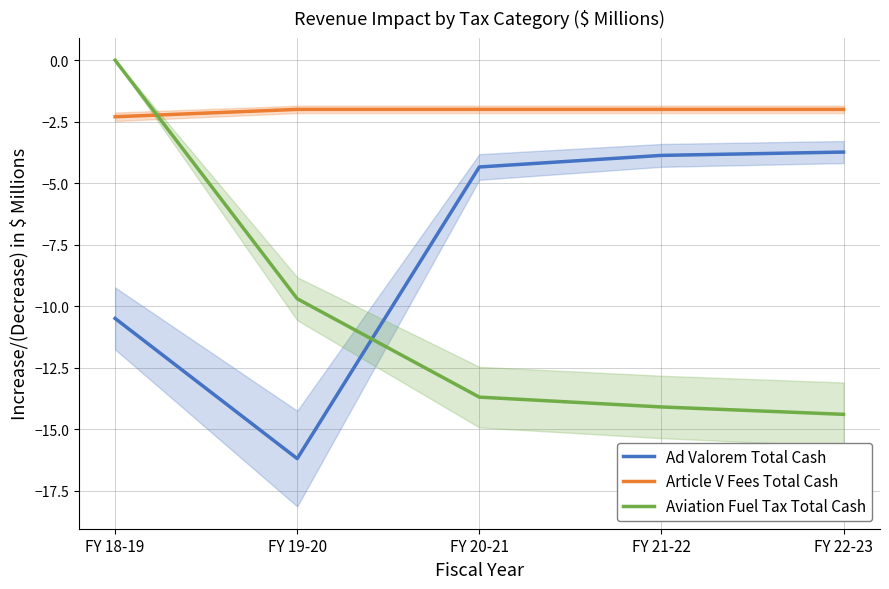

Between FY 18-19 and FY 21-22, which is larger?

FY 21-22